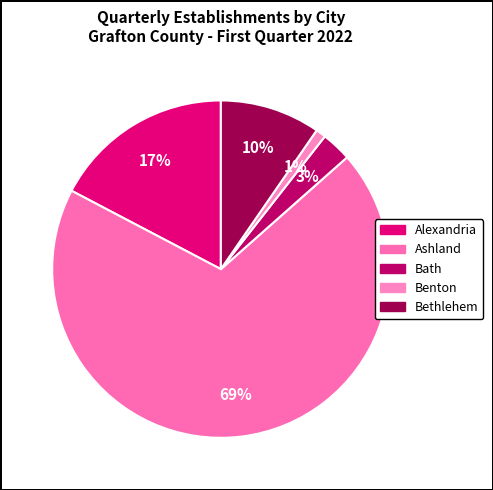

True or false: Alexandria accounts for 30% of the total.

False